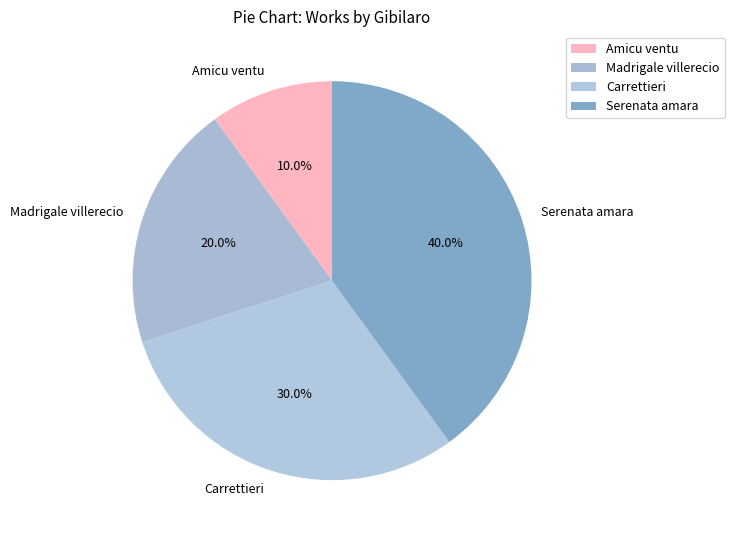

How many segments does this pie chart have?

4